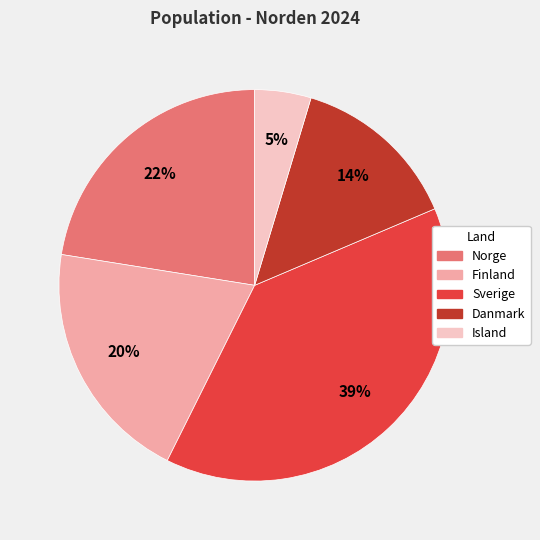

Is there any slice that represents more than half of the pie?

No